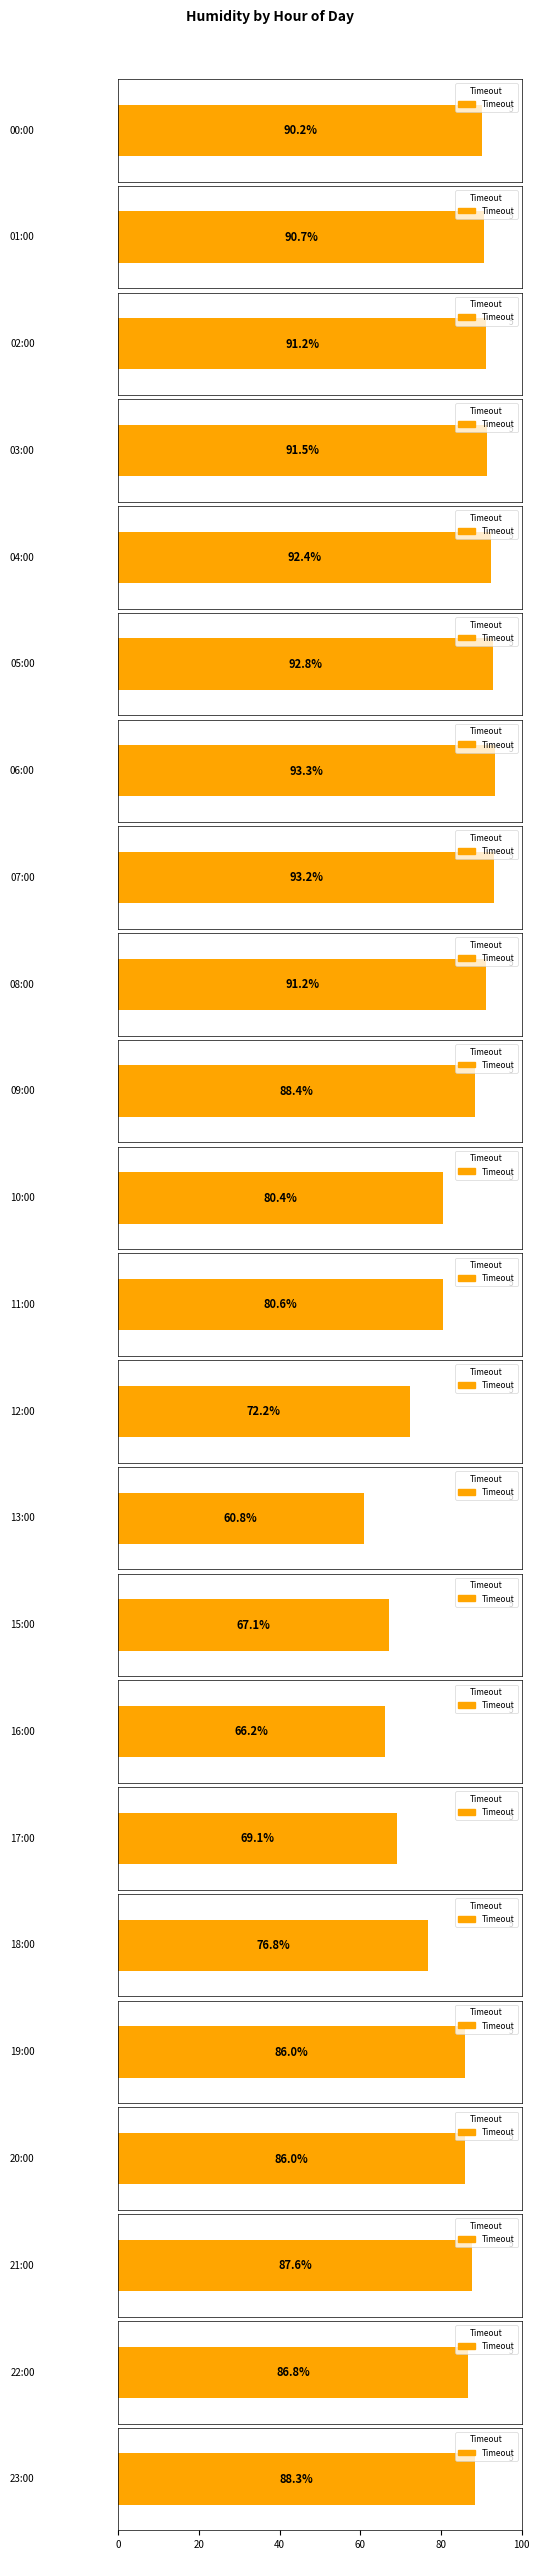

What is the ratio of the value at 04:00 to the value at 09:00?

1.0